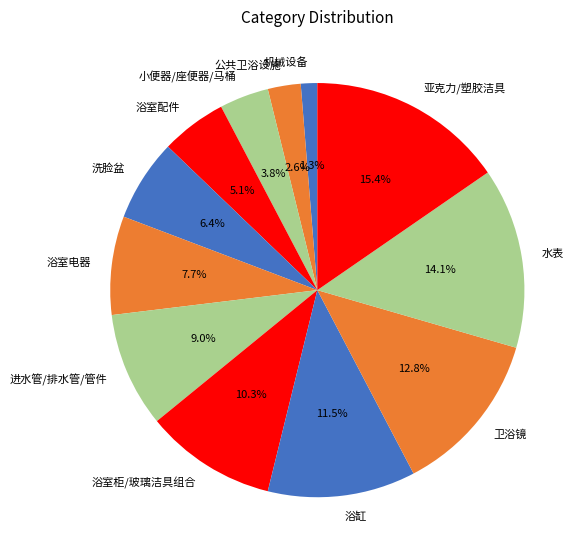

Combined, do 公共卫浴设施 and 亚克力/塑胶洁具 account for over 50%?

No